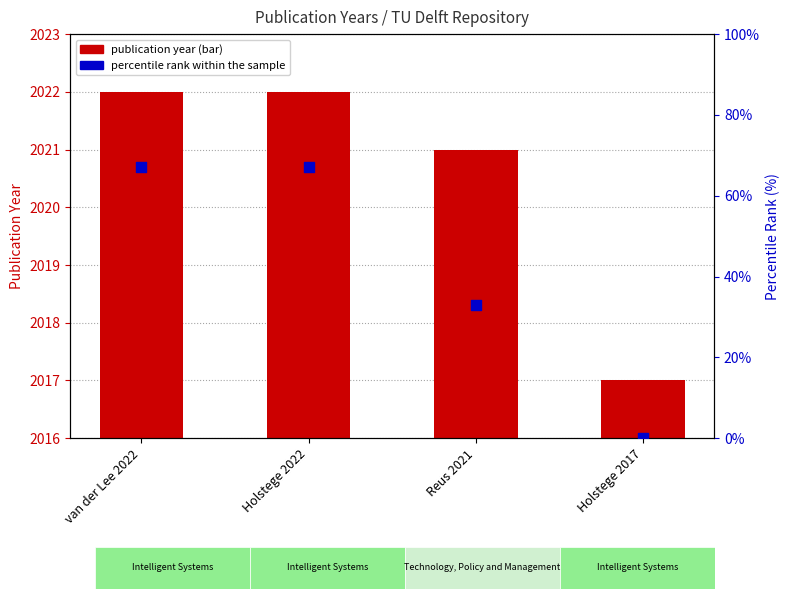

What are all the series names shown in the legend?

publication year, percentile rank within the sample